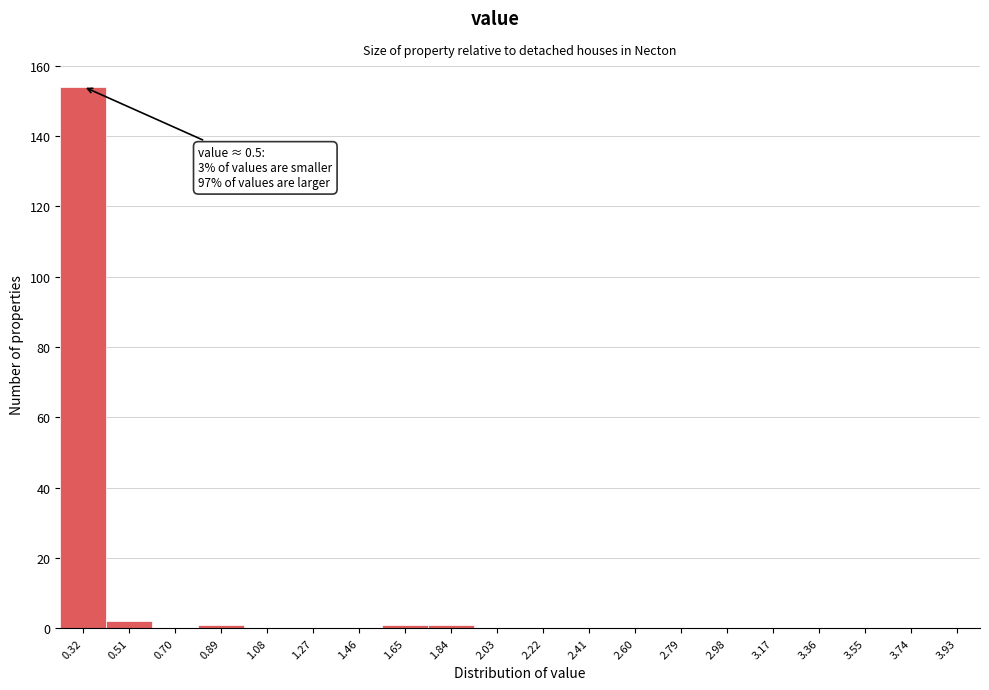

Reading right to left, list all the values displayed in this chart.

3.93=0	3.74=0	3.55=0	3.36=0	3.17=0	2.98=0	2.79=0	2.60=0	2.41=0	2.22=0	2.03=0	1.84=1	1.65=1	1.46=0	1.27=0	1.08=0	0.89=1	0.70=0	0.51=2	0.32=154